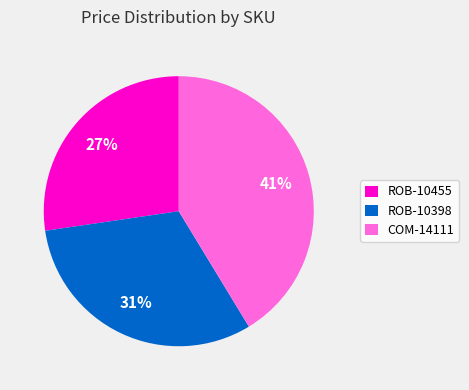

Combined, do ROB-10455 and ROB-10398 account for over 50%?

Yes